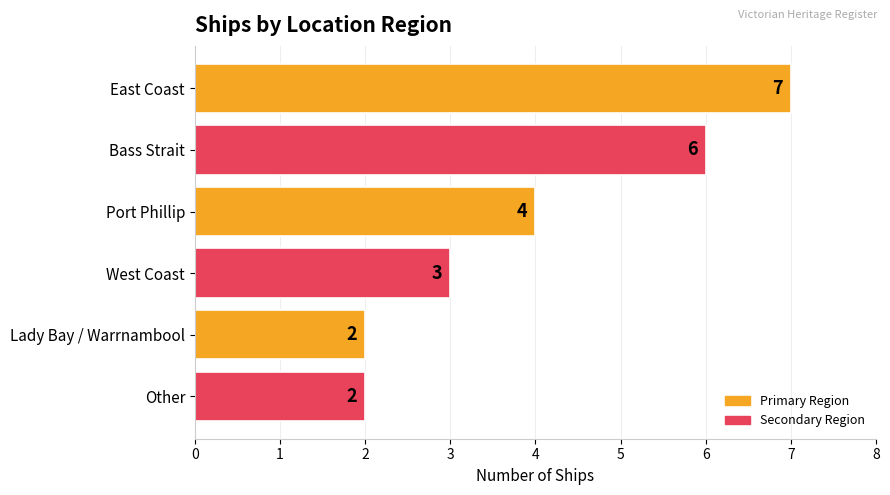

Count the values in the range 2 to 6.

5